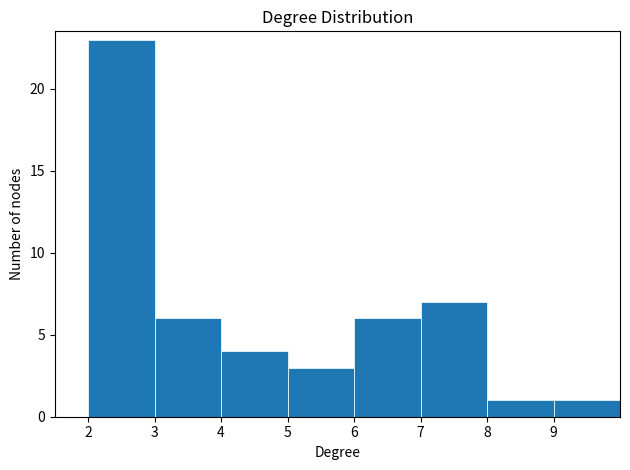

Which range on the x-axis has the tallest bar?

2 to 3